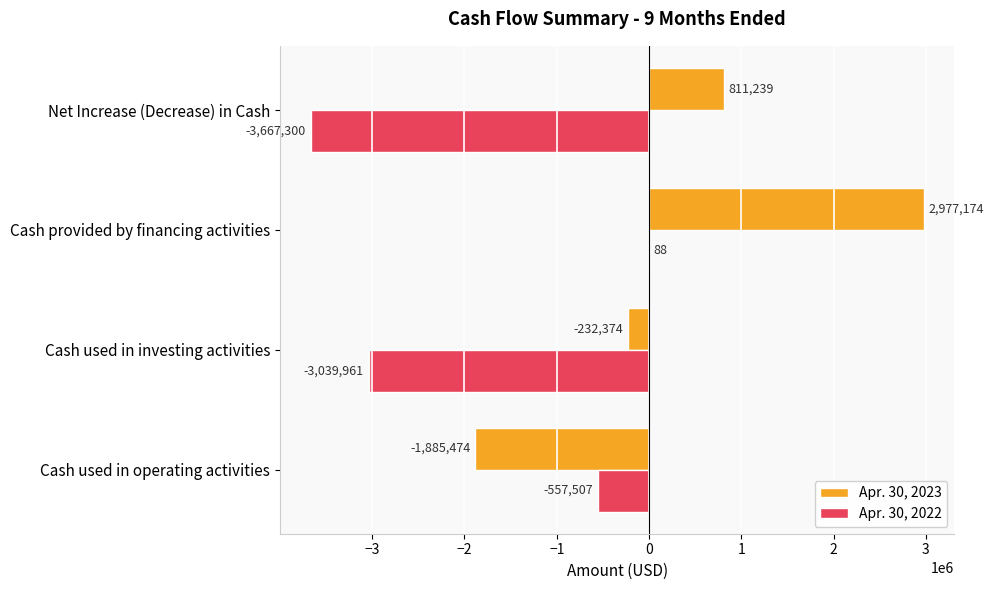

Which series has the widest spread of values?

Apr. 30, 2023